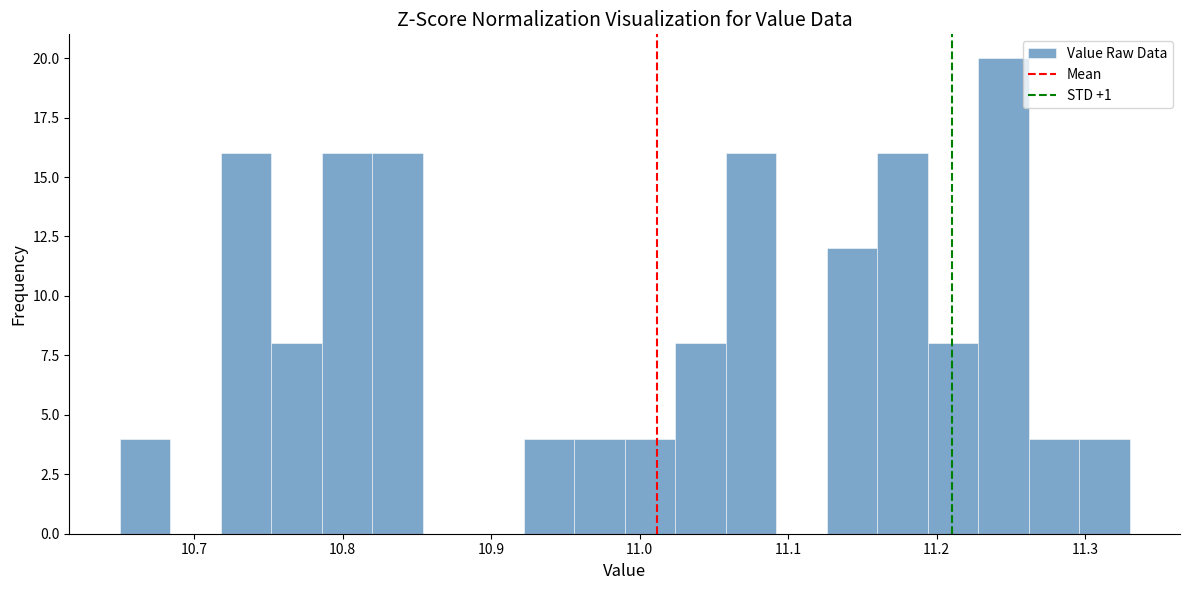

Around what value on the x-axis is the tallest bar? Give the approximate position of its centre, as read against the axis.

11.25